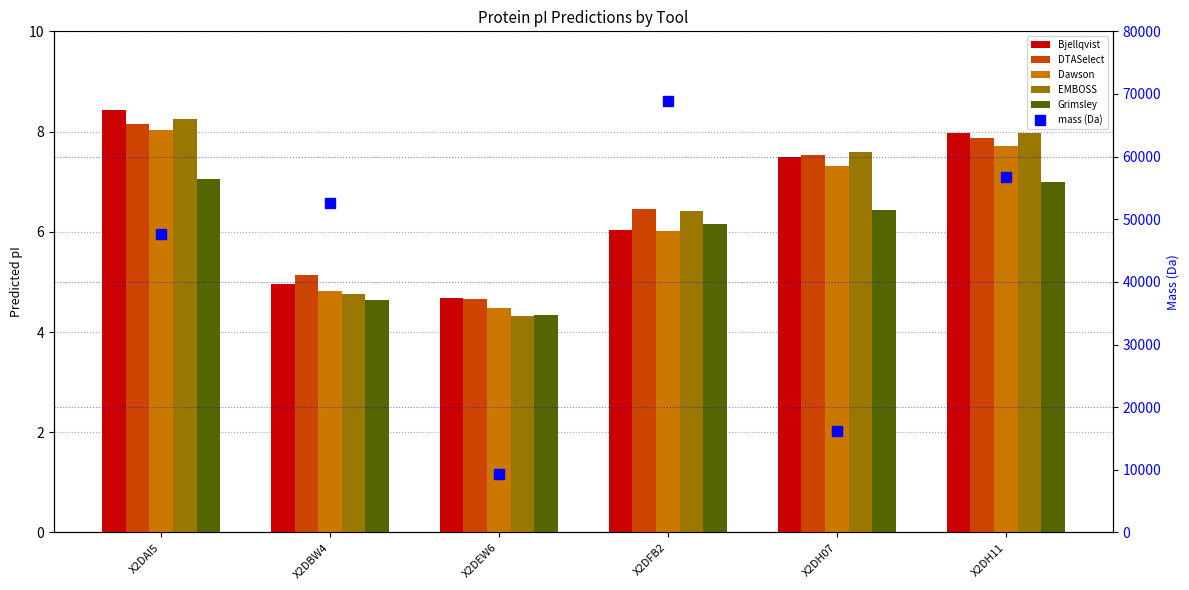

What is the value of the Grimsley bar at the 3rd from the left?

4.3